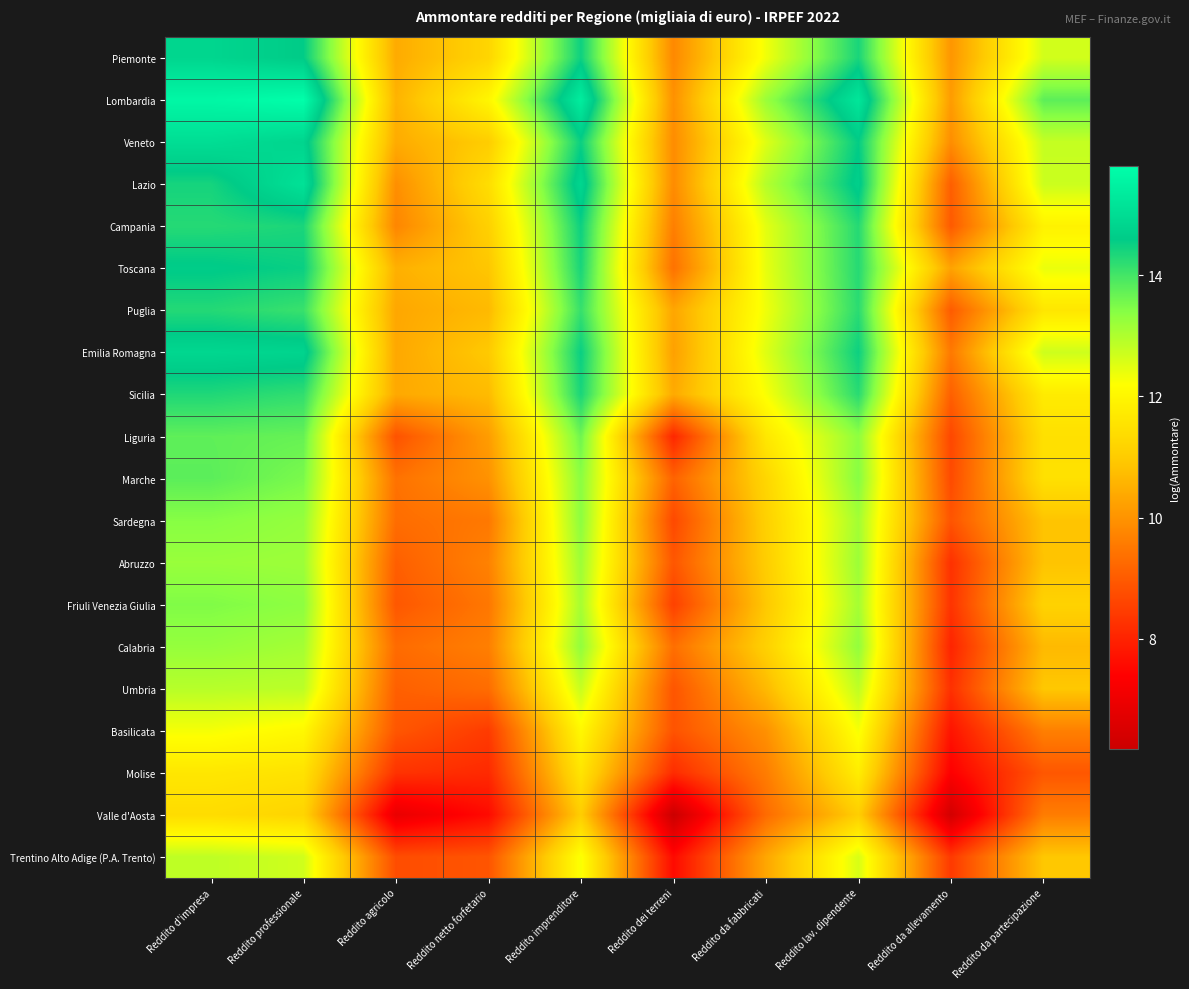

Reading left to right, what are all the values shown in this chart?

Piemonte: Reddito d'impresa=14.8	Reddito professionale=14.6	Reddito agricolo=10.4	Reddito netto forfetario=11.2	Reddito imprenditore=14.5	Reddito dei terreni=9.8	Reddito da fabbricati=12.3	Reddito lav. dipendente=14.4	Reddito da allevamento=10.0	Reddito da partecipazione=12.7
Lombardia: Reddito d'impresa=15.6	Reddito professionale=15.8	Reddito agricolo=10.6	Reddito netto forfetario=12.0	Reddito imprenditore=15.4	Reddito dei terreni=10.0	Reddito da fabbricati=13.2	Reddito lav. dipendente=15.2	Reddito da allevamento=10.2	Reddito da partecipazione=13.8
Veneto: Reddito d'impresa=15.0	Reddito professionale=14.8	Reddito agricolo=10.4	Reddito netto forfetario=11.0	Reddito imprenditore=14.5	Reddito dei terreni=9.9	Reddito da fabbricati=12.5	Reddito lav. dipendente=14.6	Reddito da allevamento=9.9	Reddito da partecipazione=12.8
Lazio: Reddito d'impresa=14.4	Reddito professionale=15.1	Reddito agricolo=9.9	Reddito netto forfetario=11.4	Reddito imprenditore=14.9	Reddito dei terreni=9.9	Reddito da fabbricati=12.9	Reddito lav. dipendente=14.7	Reddito da allevamento=9.1	Reddito da partecipazione=12.7
Campania: Reddito d'impresa=14.3	Reddito professionale=14.4	Reddito agricolo=9.8	Reddito netto forfetario=11.1	Reddito imprenditore=14.5	Reddito dei terreni=9.6	Reddito da fabbricati=12.5	Reddito lav. dipendente=14.3	Reddito da allevamento=9.0	Reddito da partecipazione=11.9
Toscana: Reddito d'impresa=14.6	Reddito professionale=14.5	Reddito agricolo=10.5	Reddito netto forfetario=10.9	Reddito imprenditore=14.4	Reddito dei terreni=9.4	Reddito da fabbricati=12.4	Reddito lav. dipendente=14.3	Reddito da allevamento=10.3	Reddito da partecipazione=12.4
Puglia: Reddito d'impresa=14.3	Reddito professionale=14.1	Reddito agricolo=10.3	Reddito netto forfetario=10.7	Reddito imprenditore=14.1	Reddito dei terreni=10.3	Reddito da fabbricati=12.3	Reddito lav. dipendente=14.2	Reddito da allevamento=9.0	Reddito da partecipazione=11.6
Emilia Romagna: Reddito d'impresa=14.9	Reddito professionale=14.8	Reddito agricolo=10.4	Reddito netto forfetario=11.0	Reddito imprenditore=14.5	Reddito dei terreni=10.2	Reddito da fabbricati=12.5	Reddito lav. dipendente=14.5	Reddito da allevamento=9.5	Reddito da partecipazione=12.7
Sicilia: Reddito d'impresa=14.3	Reddito professionale=14.2	Reddito agricolo=10.4	Reddito netto forfetario=10.7	Reddito imprenditore=14.4	Reddito dei terreni=10.4	Reddito da fabbricati=12.2	Reddito lav. dipendente=14.2	Reddito da allevamento=9.1	Reddito da partecipazione=11.7
Liguria: Reddito d'impresa=13.8	Reddito professionale=13.7	Reddito agricolo=8.8	Reddito netto forfetario=10.2	Reddito imprenditore=13.6	Reddito dei terreni=8.1	Reddito da fabbricati=11.6	Reddito lav. dipendente=13.3	Reddito da allevamento=8.7	Reddito da partecipazione=11.5
Marche: Reddito d'impresa=13.8	Reddito professionale=13.5	Reddito agricolo=9.4	Reddito netto forfetario=10.0	Reddito imprenditore=13.4	Reddito dei terreni=9.1	Reddito da fabbricati=11.2	Reddito lav. dipendente=13.4	Reddito da allevamento=8.7	Reddito da partecipazione=11.5
Sardegna: Reddito d'impresa=13.4	Reddito professionale=13.3	Reddito agricolo=9.3	Reddito netto forfetario=9.5	Reddito imprenditore=13.4	Reddito dei terreni=8.7	Reddito da fabbricati=11.1	Reddito lav. dipendente=13.1	Reddito da allevamento=8.9	Reddito da partecipazione=10.9
Abruzzo: Reddito d'impresa=13.2	Reddito professionale=13.2	Reddito agricolo=9.1	Reddito netto forfetario=9.7	Reddito imprenditore=13.2	Reddito dei terreni=8.9	Reddito da fabbricati=11.0	Reddito lav. dipendente=13.2	Reddito da allevamento=8.3	Reddito da partecipazione=10.8
Friuli Venezia Giulia: Reddito d'impresa=13.5	Reddito professionale=13.3	Reddito agricolo=8.9	Reddito netto forfetario=9.5	Reddito imprenditore=13.1	Reddito dei terreni=8.5	Reddito da fabbricati=10.9	Reddito lav. dipendente=13.1	Reddito da allevamento=8.3	Reddito da partecipazione=11.2
Calabria: Reddito d'impresa=13.3	Reddito professionale=13.1	Reddito agricolo=9.3	Reddito netto forfetario=9.6	Reddito imprenditore=13.3	Reddito dei terreni=9.4	Reddito da fabbricati=11.1	Reddito lav. dipendente=13.3	Reddito da allevamento=8.0	Reddito da partecipazione=10.7
Umbria: Reddito d'impresa=12.9	Reddito professionale=12.9	Reddito agricolo=9.1	Reddito netto forfetario=9.3	Reddito imprenditore=12.8	Reddito dei terreni=8.9	Reddito da fabbricati=10.7	Reddito lav. dipendente=12.8	Reddito da allevamento=8.2	Reddito da partecipazione=10.9
Basilicata: Reddito d'impresa=12.3	Reddito professionale=12.0	Reddito agricolo=8.9	Reddito netto forfetario=8.4	Reddito imprenditore=12.0	Reddito dei terreni=8.9	Reddito da fabbricati=10.0	Reddito lav. dipendente=12.3	Reddito da allevamento=7.7	Reddito da partecipazione=9.6
Molise: Reddito d'impresa=11.6	Reddito professionale=11.5	Reddito agricolo=8.3	Reddito netto forfetario=8.1	Reddito imprenditore=11.6	Reddito dei terreni=8.2	Reddito da fabbricati=9.6	Reddito lav. dipendente=11.8	Reddito da allevamento=7.4	Reddito da partecipazione=8.9
Valle d'Aosta: Reddito d'impresa=11.4	Reddito professionale=11.2	Reddito agricolo=6.9	Reddito netto forfetario=7.6	Reddito imprenditore=11.0	Reddito dei terreni=6.2	Reddito da fabbricati=9.3	Reddito lav. dipendente=11.1	Reddito da allevamento=6.4	Reddito da partecipazione=9.6
Trentino Alto Adige (P.A. Trento): Reddito d'impresa=12.9	Reddito professionale=12.7	Reddito agricolo=8.8	Reddito netto forfetario=8.9	Reddito imprenditore=12.3	Reddito dei terreni=7.6	Reddito da fabbricati=10.3	Reddito lav. dipendente=12.6	Reddito da allevamento=8.4	Reddito da partecipazione=10.9